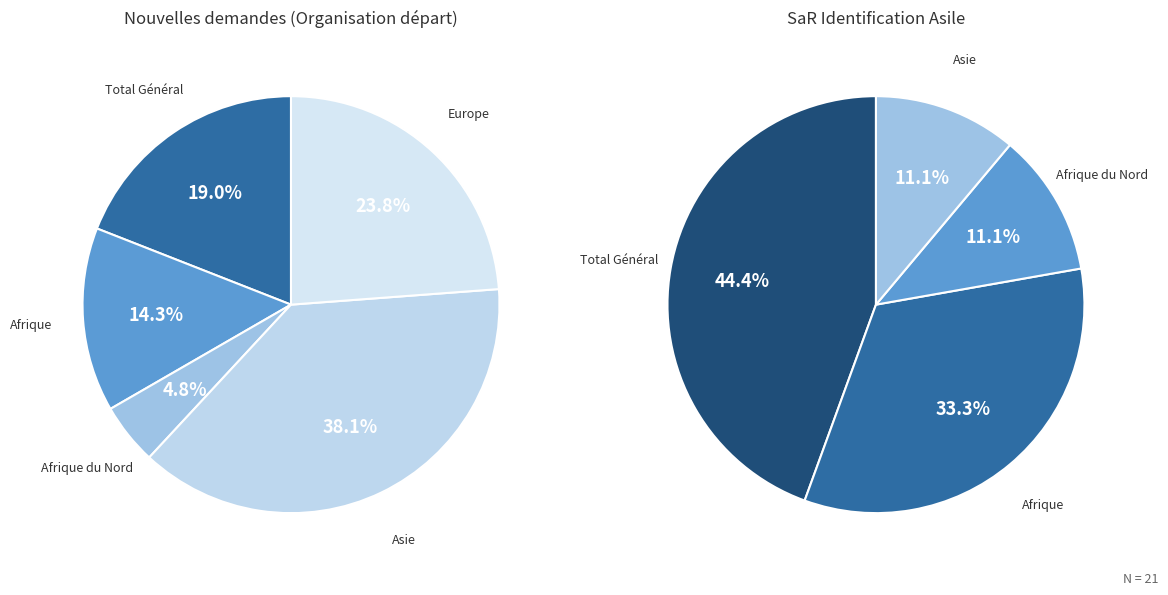

Is it true that Océanie is 0% of the pie?

True